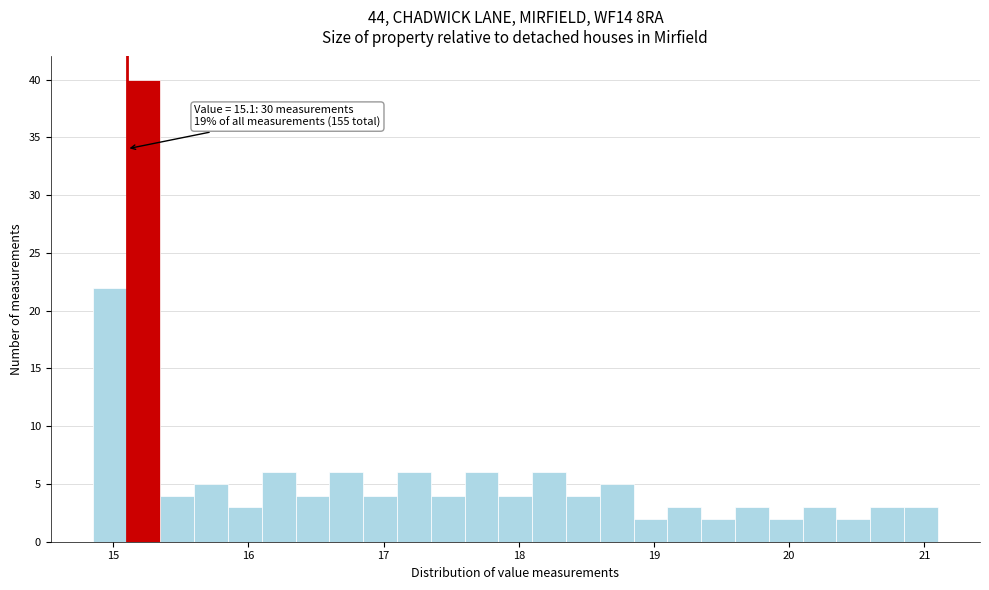

Around what value on the x-axis is the tallest bar? Give the approximate position of its centre, as read against the axis.

15.2